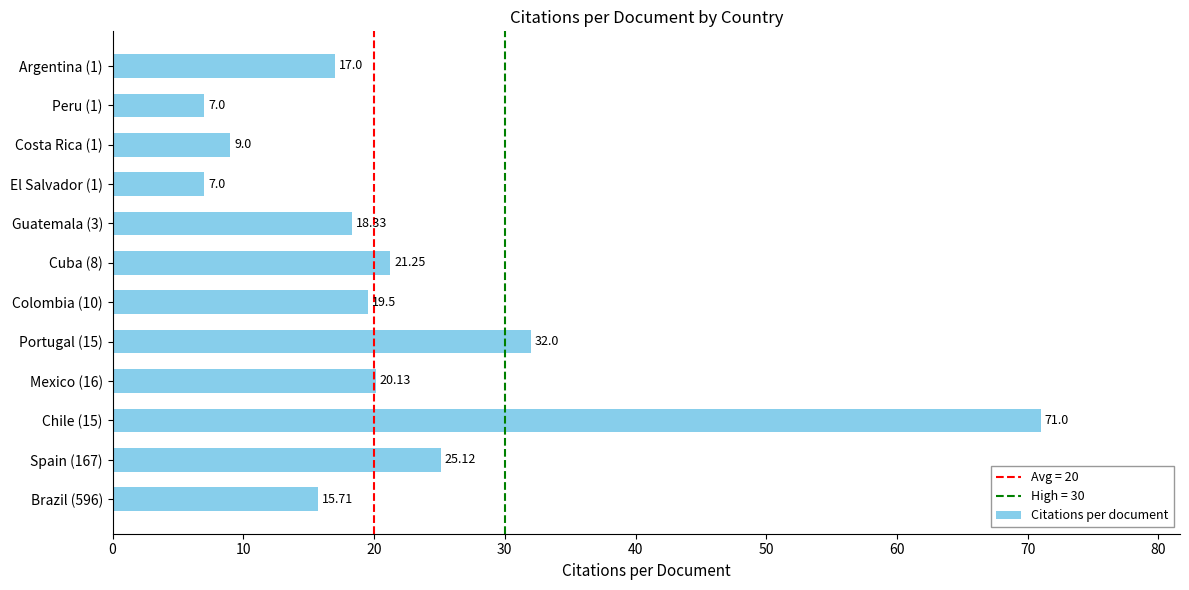

How many bars are there in total?

12